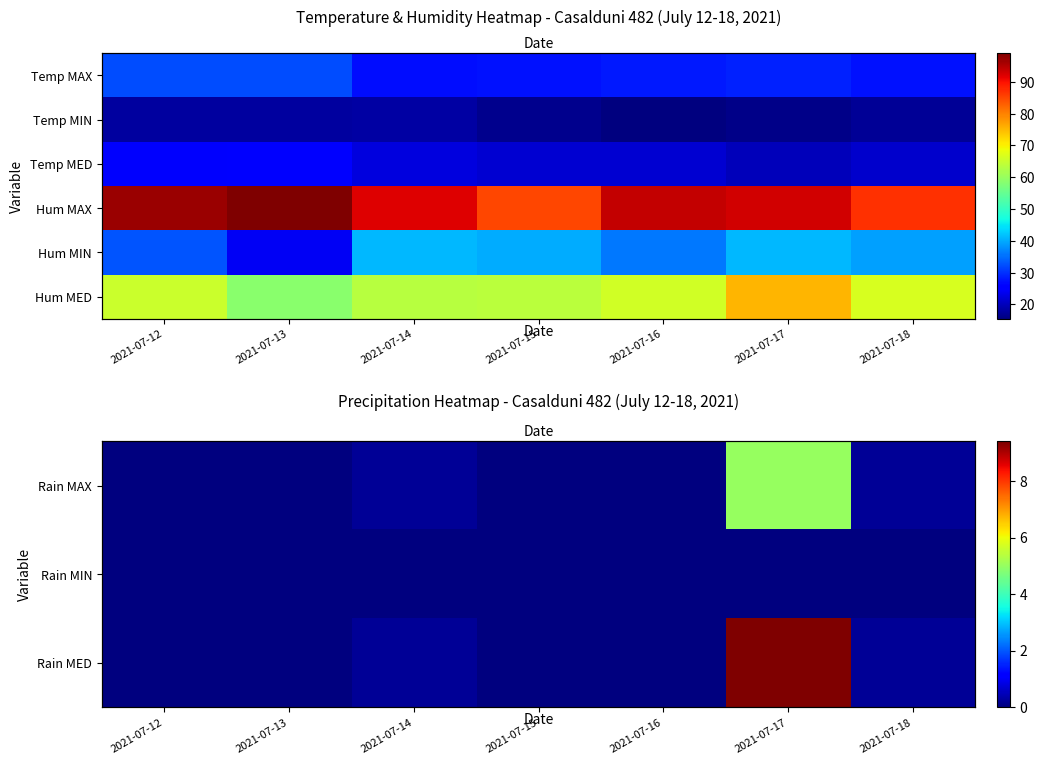

What is the sum of all Rain MED values?

9.8